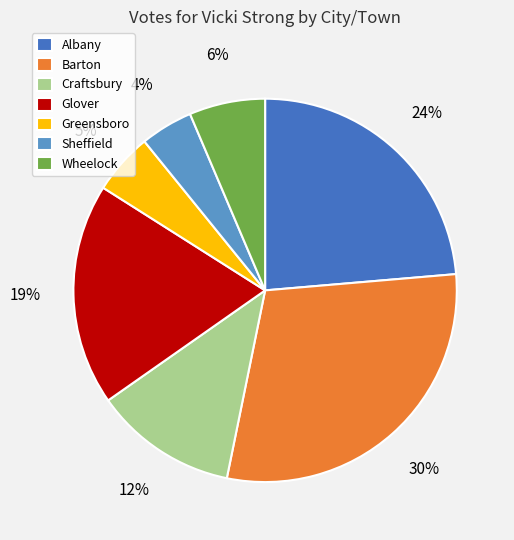

To the nearest percent, what percentage of the pie is Barton?

30%